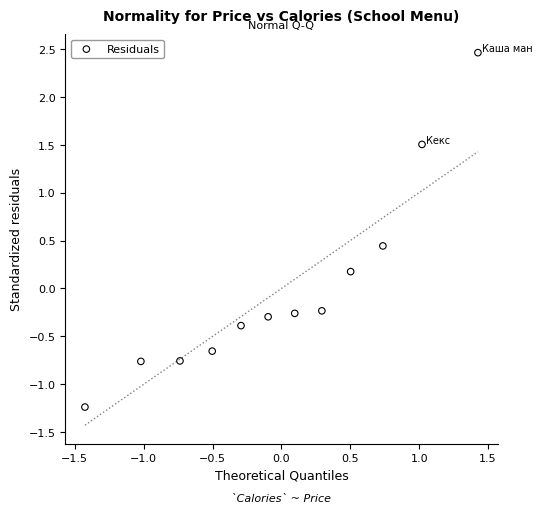

What is the range of Y values (max minus min)?

3.7